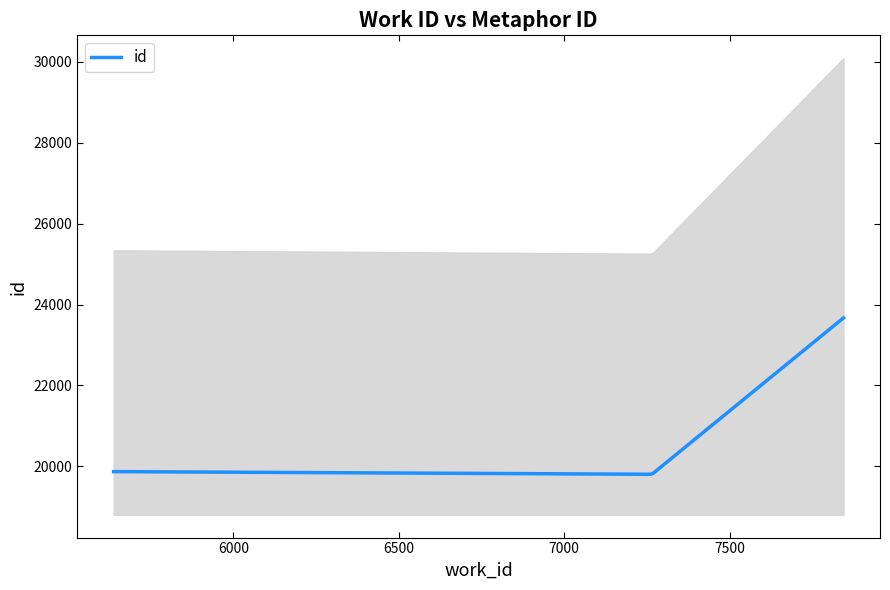

Does the chart display data point markers on the line(s)?

No